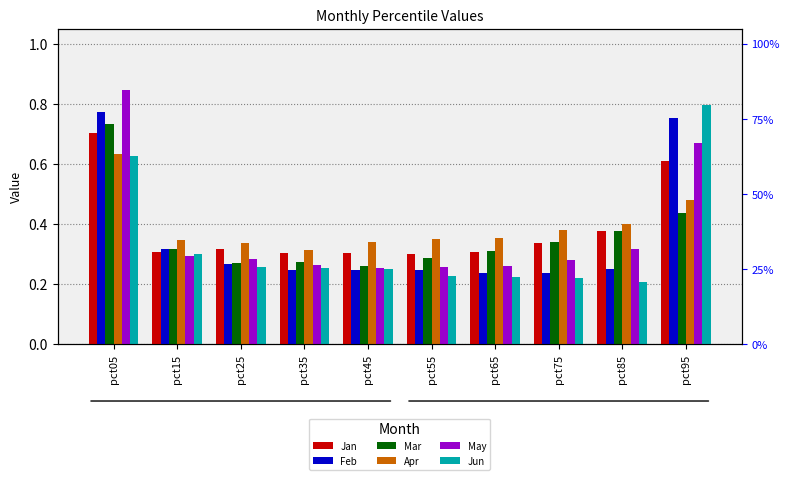

What is the difference between the maximum and second lowest values in the Mar series?

0.5